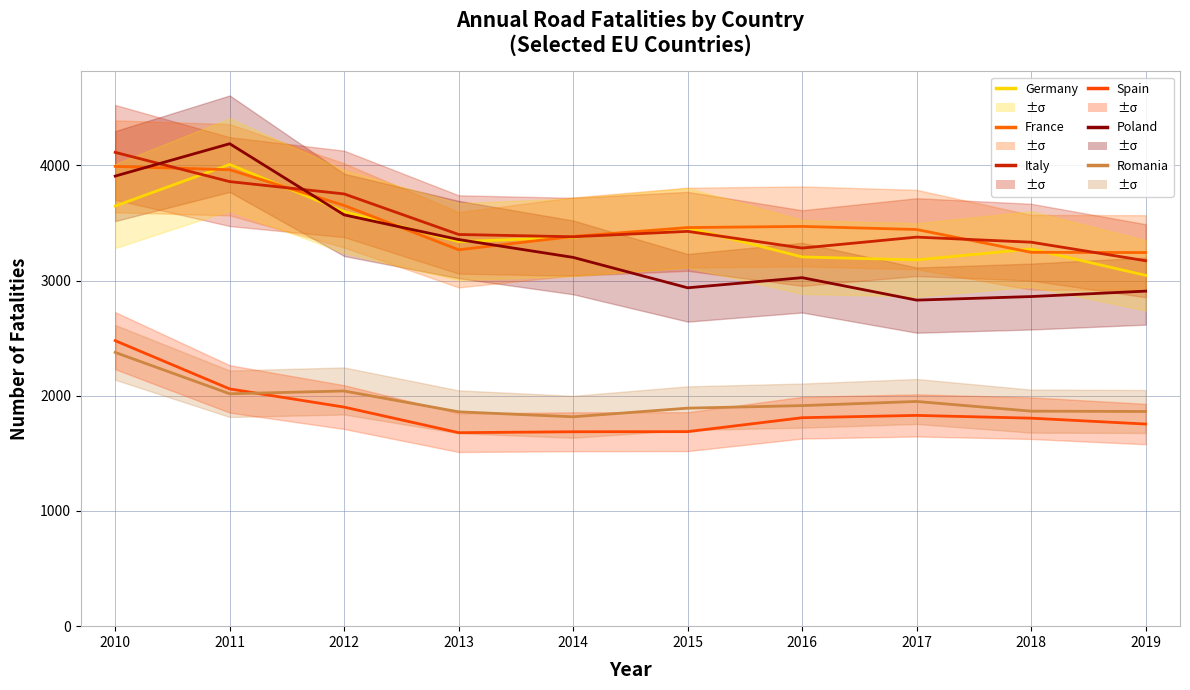

Between 2014 and 2018, which series saw the biggest shift?

Poland